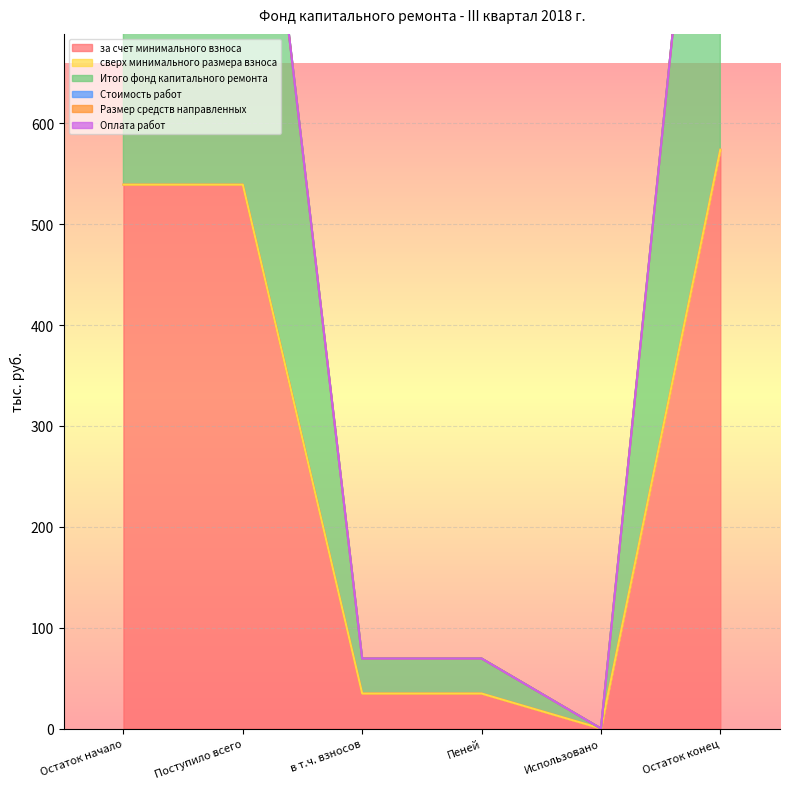

What is the label of the 2nd point from the left?

Поступило всего